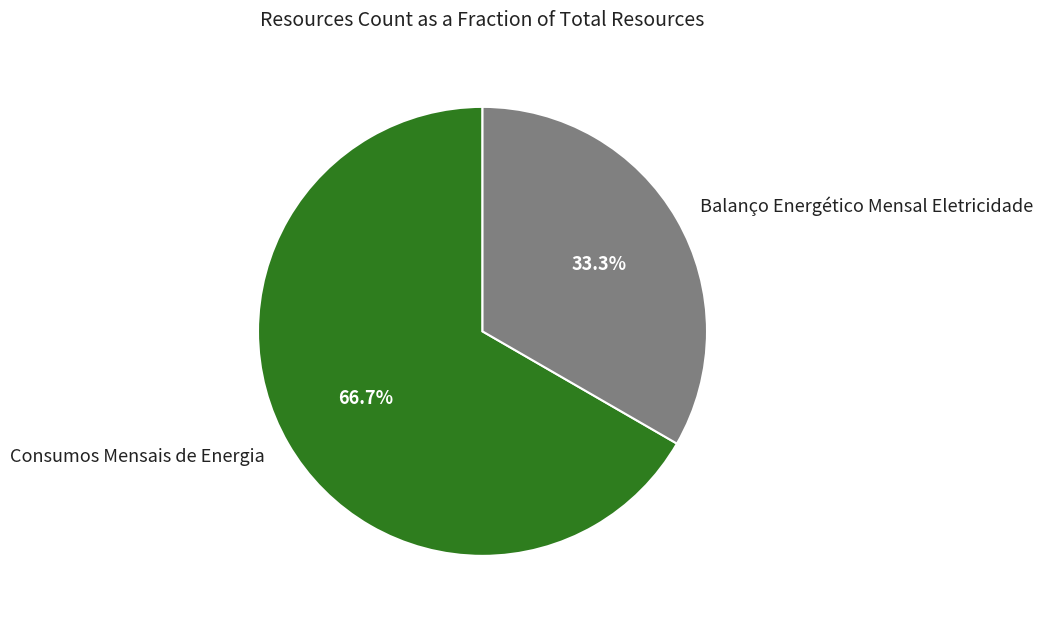

How many slices are in this pie chart?

2